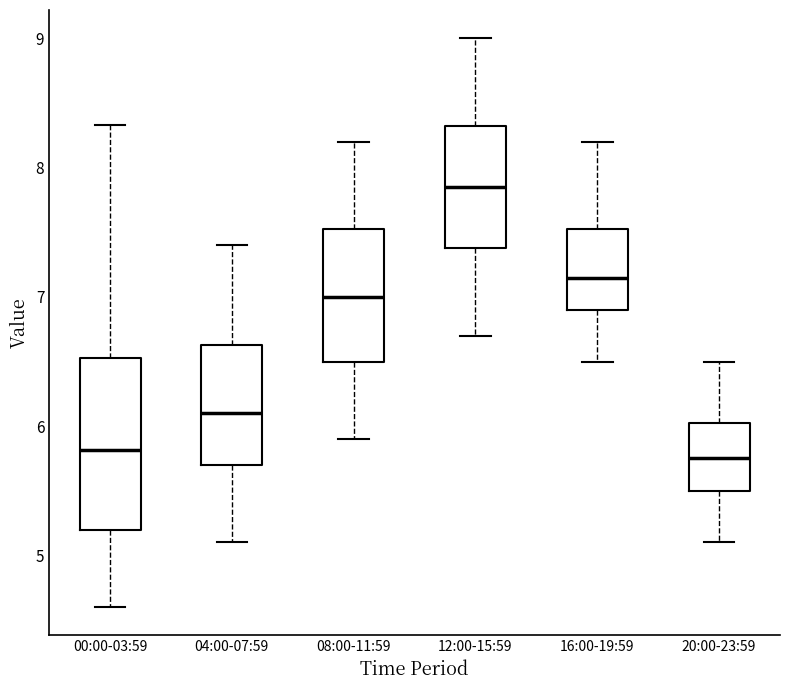

Where does the lower whisker of the box for 00:00-03:59 end on the y-axis? The values are not printed on the chart, so give them approximately, as read against the axis.

4.6